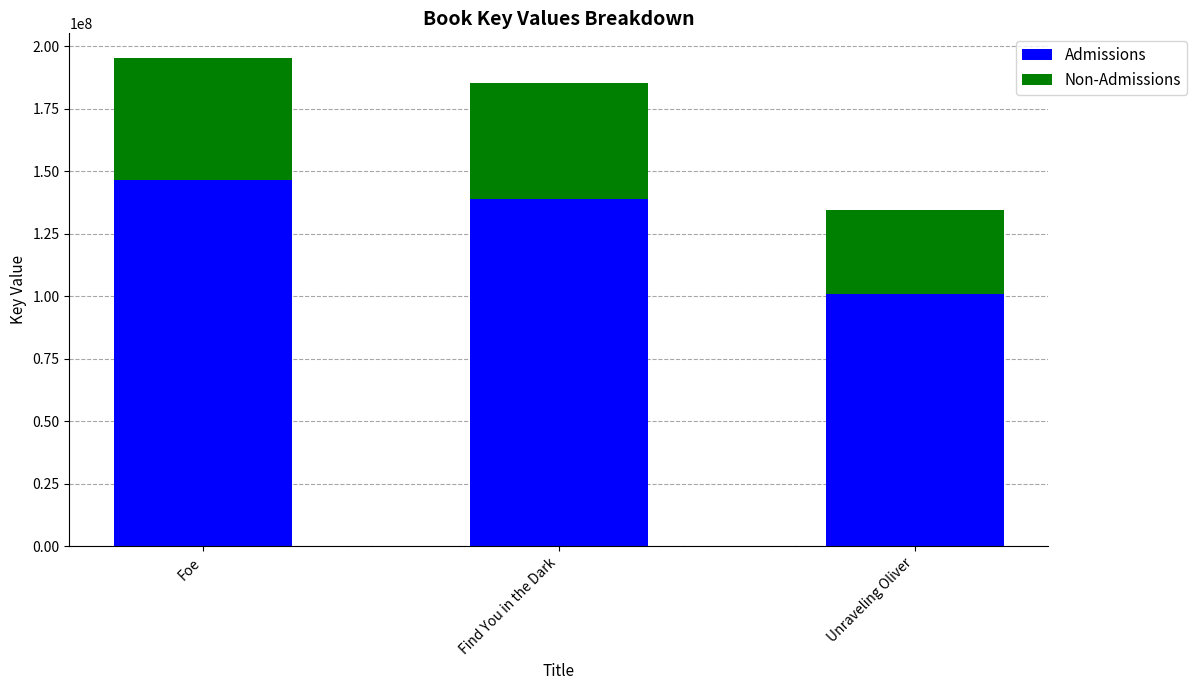

What is the total value across all series at Unraveling Oliver?

134703946